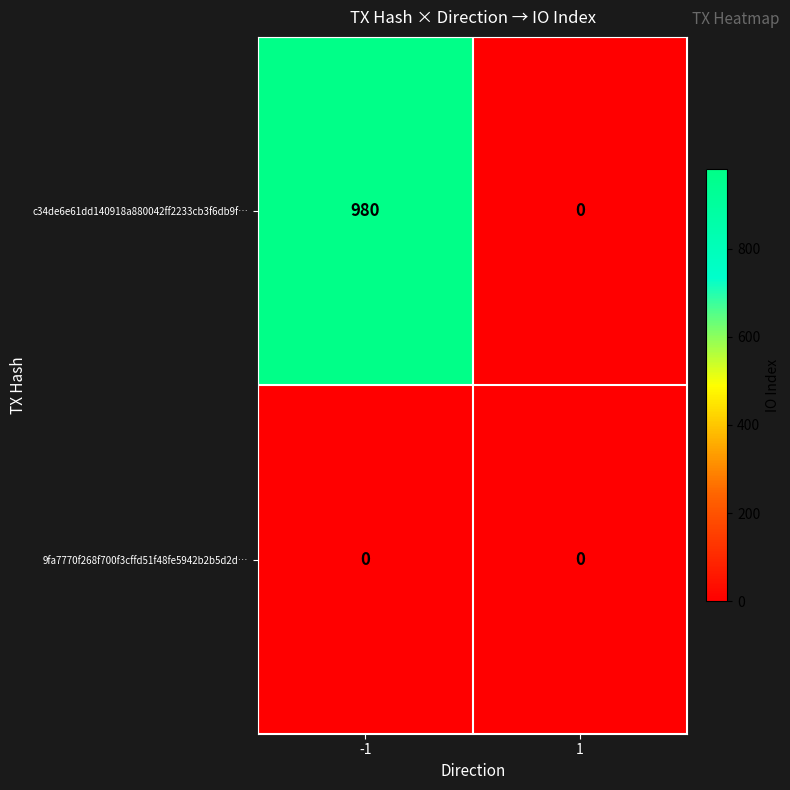

List the series in order of their overall mean, highest first.

c34de6e61dd140918a880042ff2233cb3f6db9f…, 9fa7770f268f700f3cffd51f48fe5942b2b5d2d…